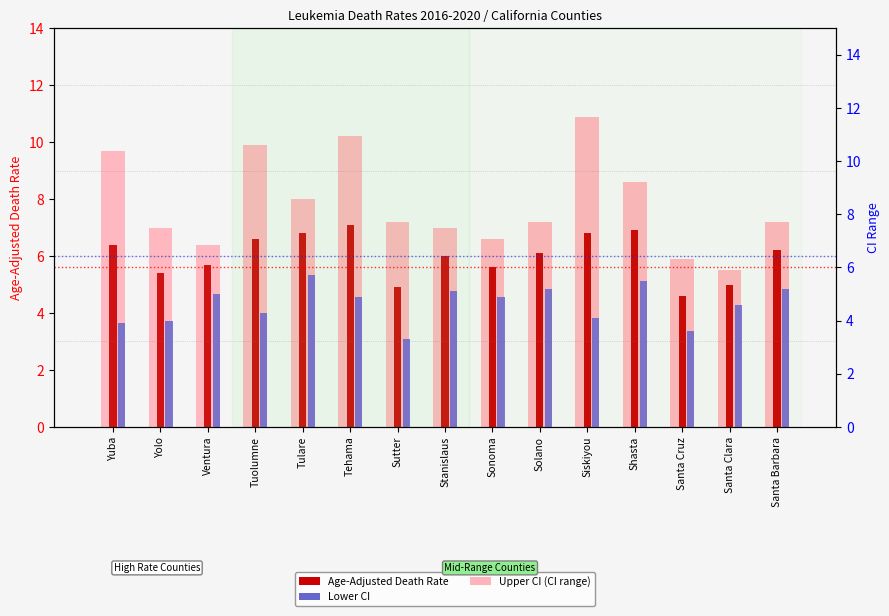

How many groups of bars are there?

15